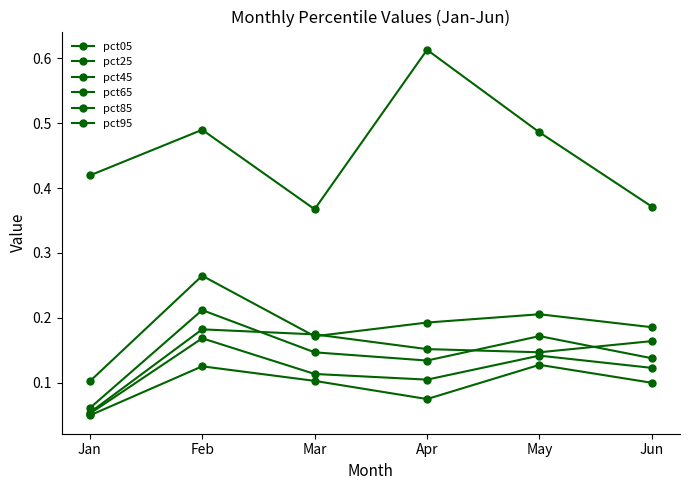

Which series has the largest range (max minus min)?

pct95